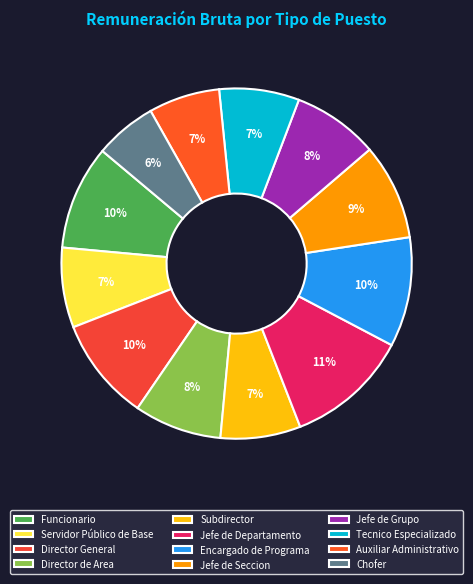

What percentage is the Chofer slice, to the nearest percent?

6%